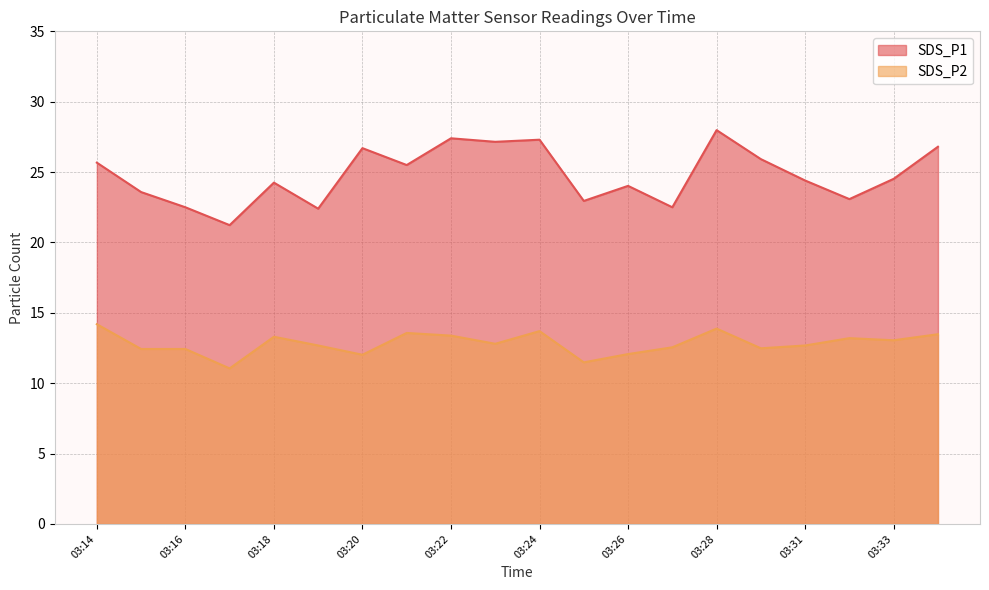

The value of SDS_P2 at 03:32 is 13.2. True or false?

True